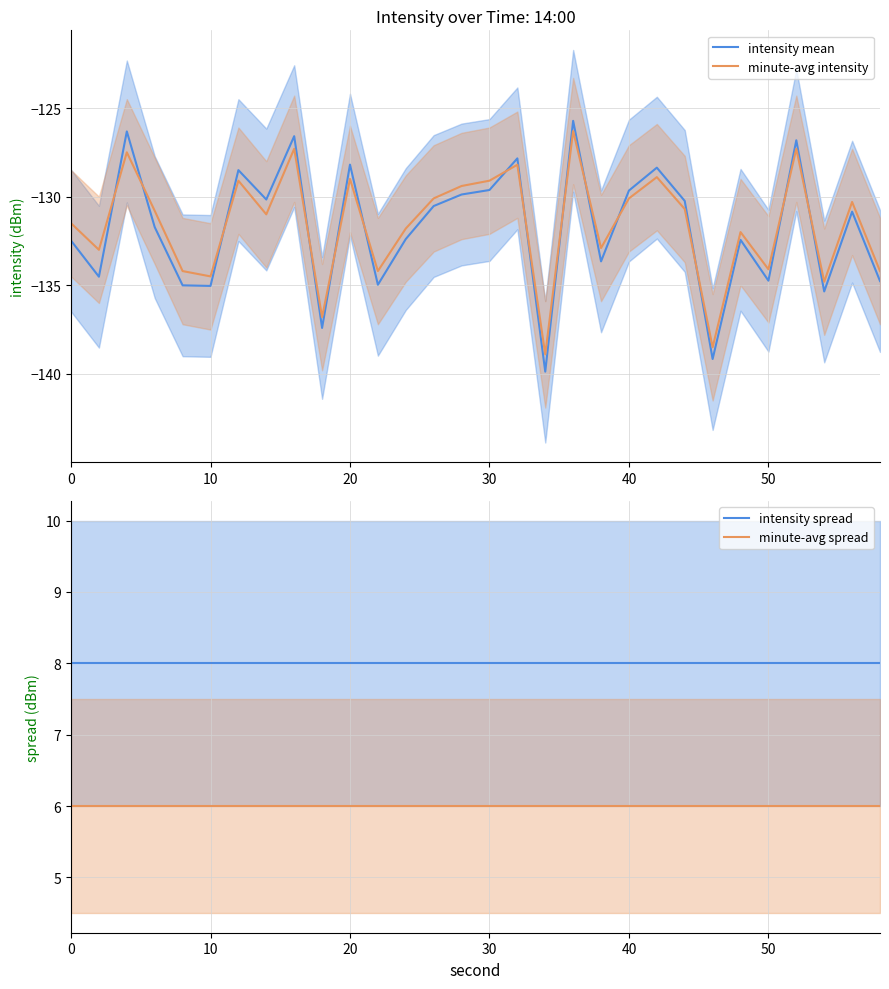

Is it true that minute-avg intensity equals -134.5 at 10?

True